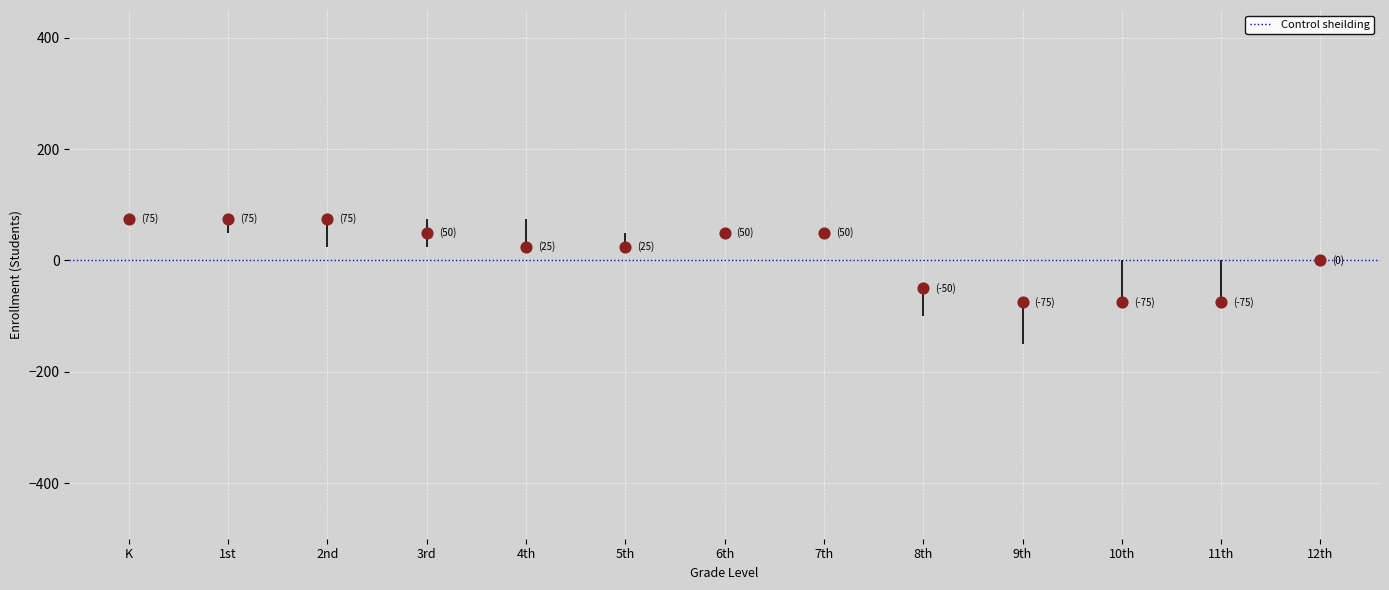

What is the range of Y values (max minus min)?

150